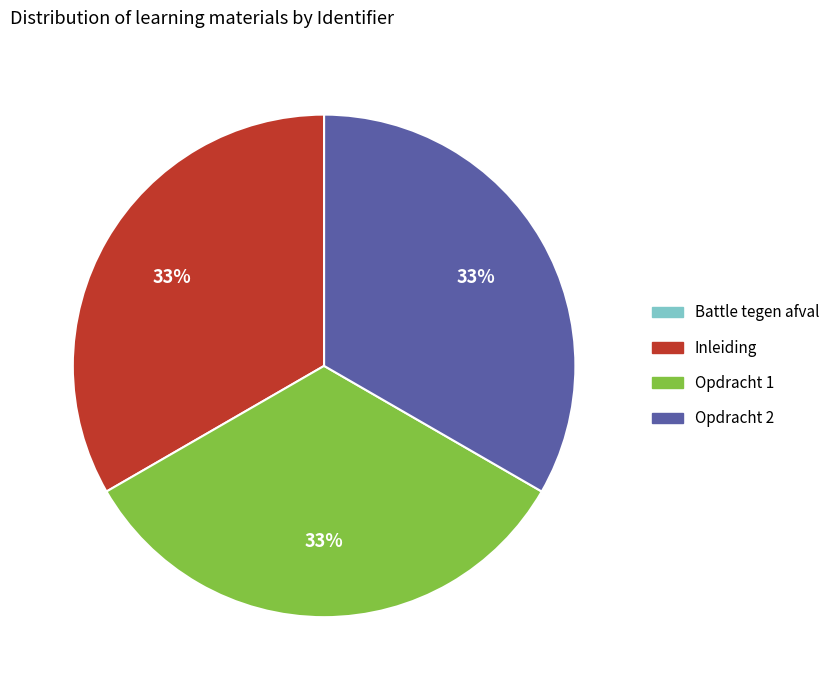

What is the ratio of the value at Opdracht 1 to the value at Inleiding?

1.0